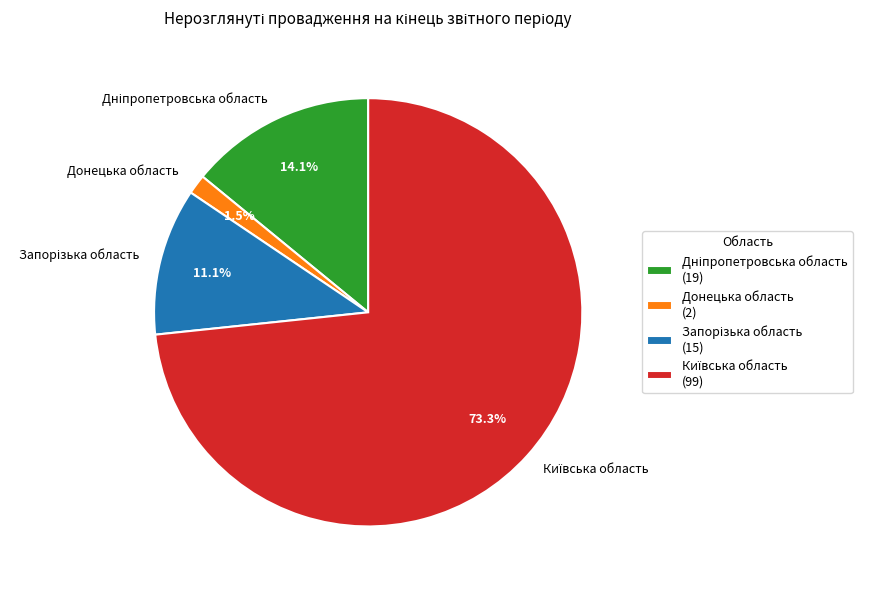

How much of the chart is everything except Донецька область?

98.5%